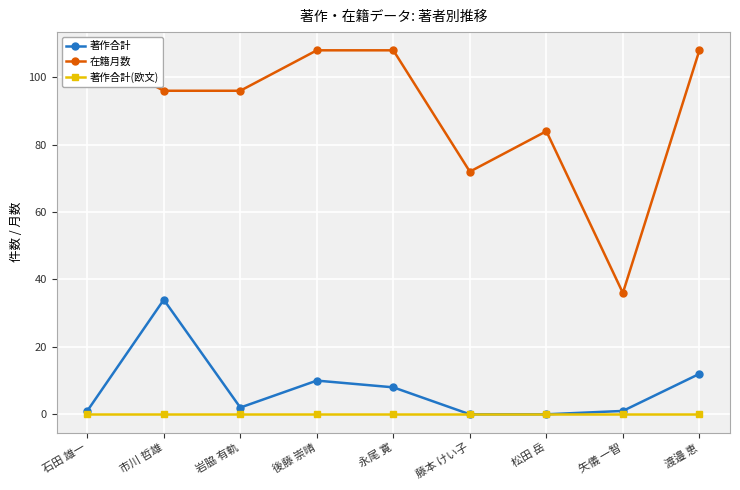

Which has a higher value, 藤本 けい子 or 岩脇 有軌?

岩脇 有軌